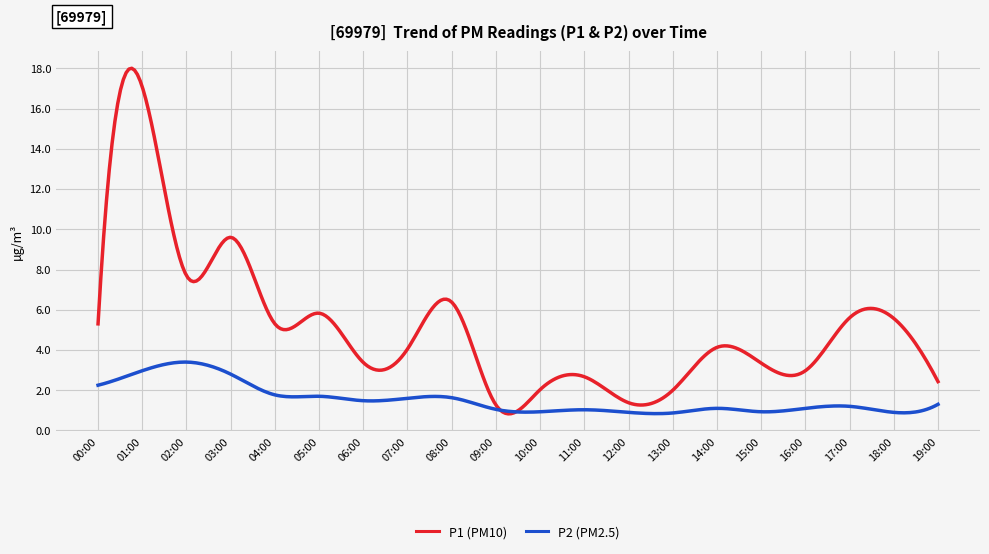

Which series has the largest total across all categories?

P1 (PM10)